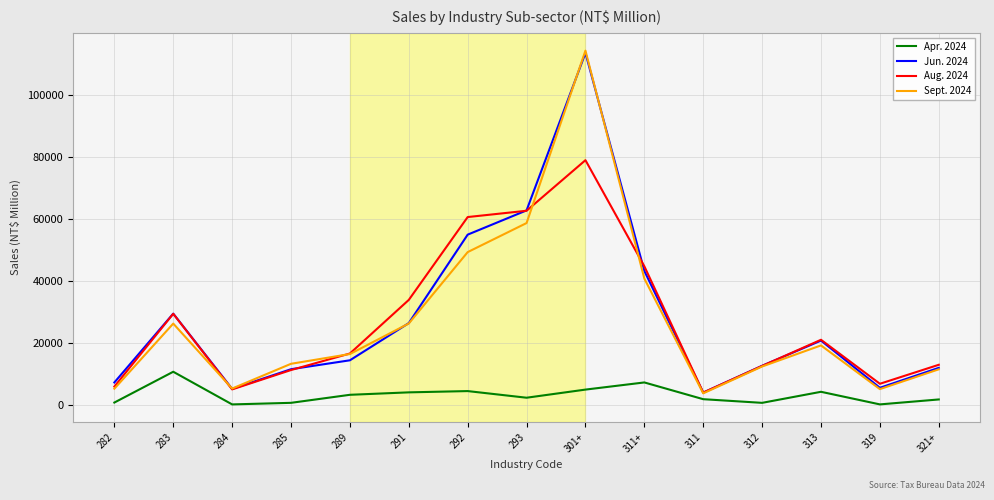

At how many categories does at least one series exceed 12122?

11